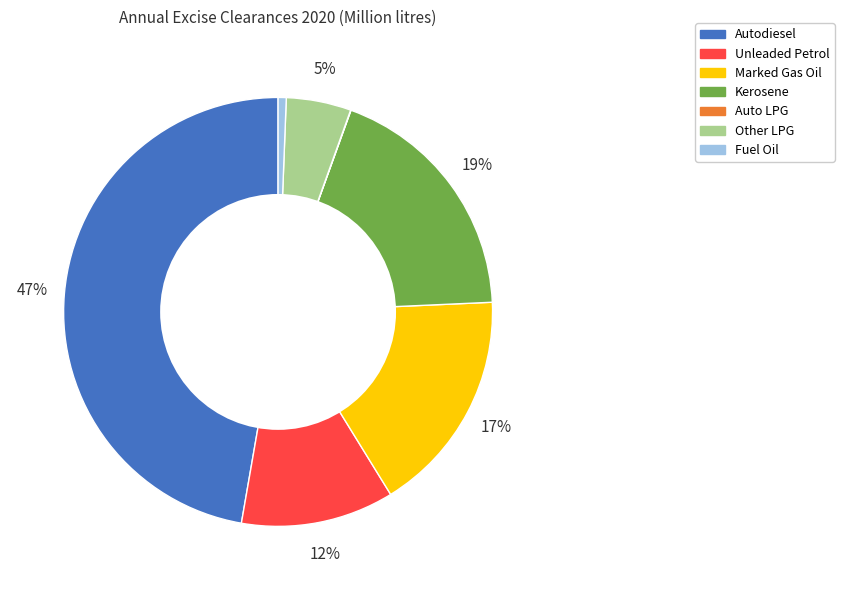

To the nearest percent, what portion does Fuel Oil represent?

1%